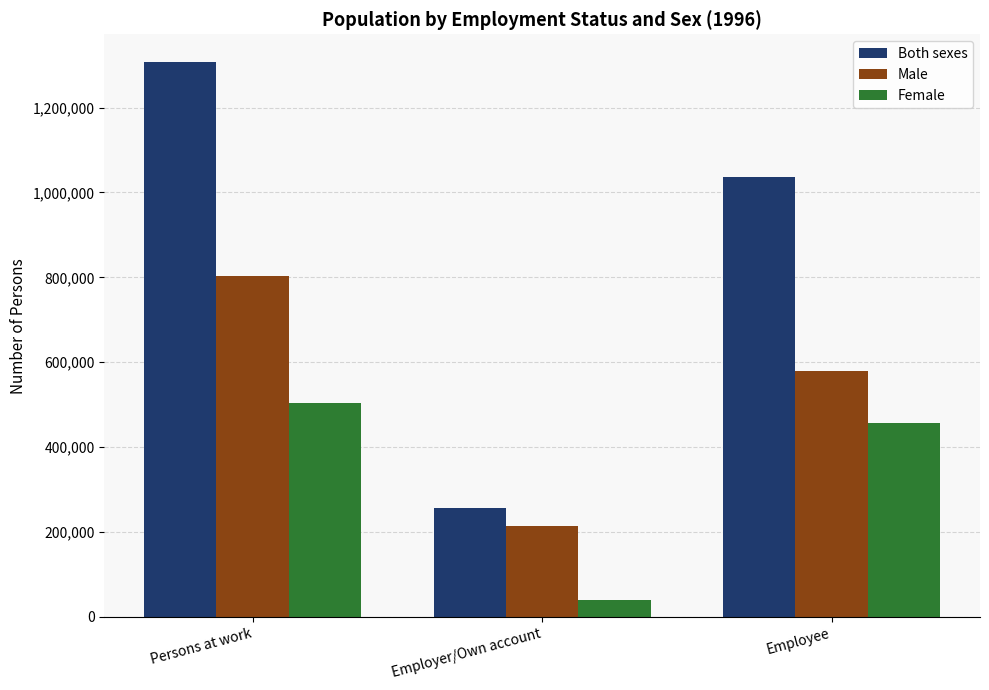

The Both sexes series shows 719000 at Persons at work. True or false?

False